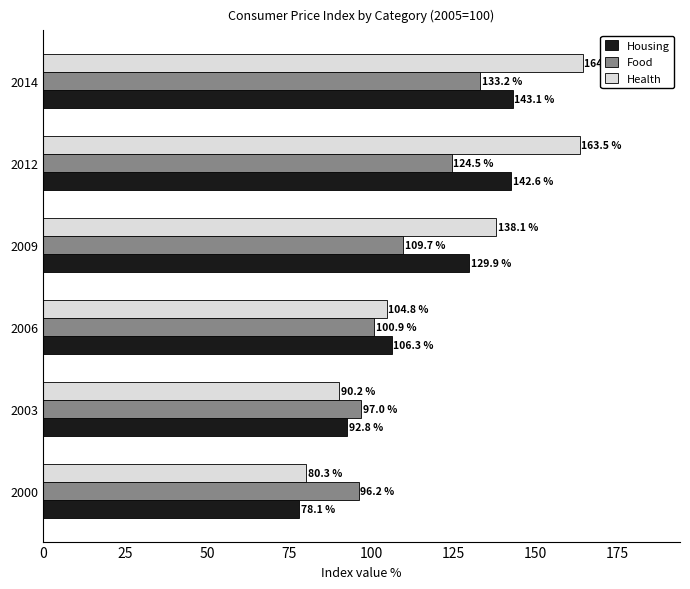

Which category has the highest value in the Health series?

2014